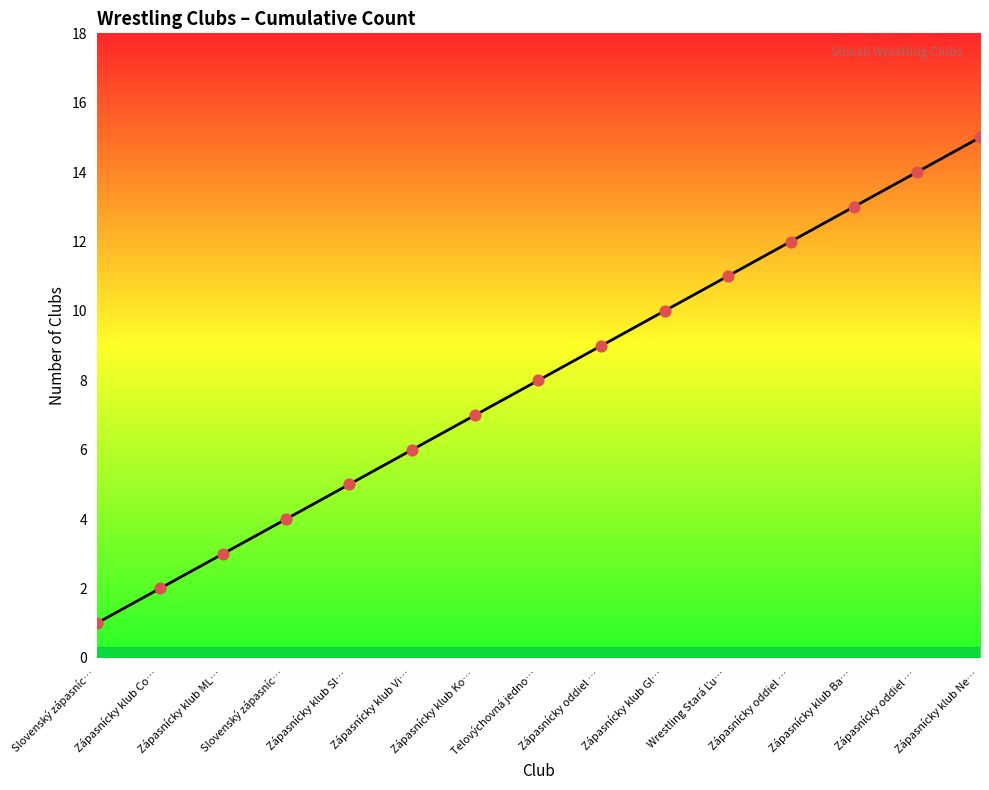

What is the change in value from Zápasnícky oddiel … to Zápasnícky klub Ne…?

+6